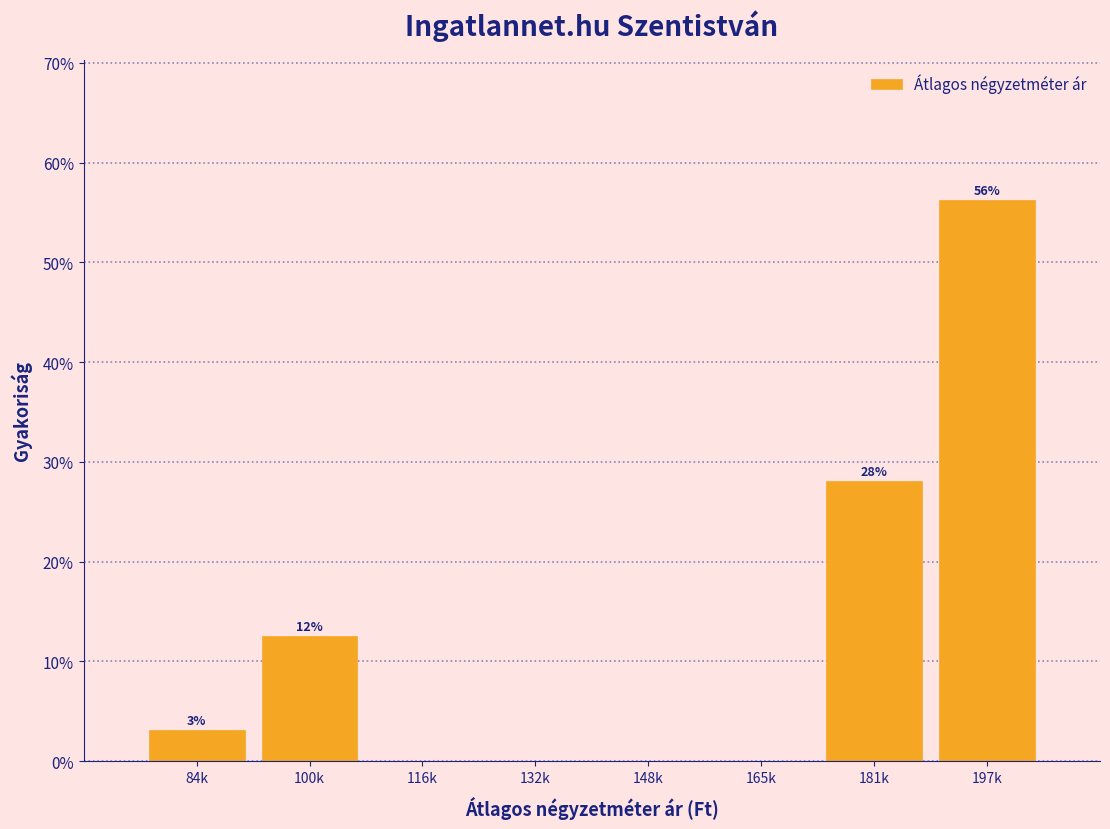

Read the value at 181k.

28.1